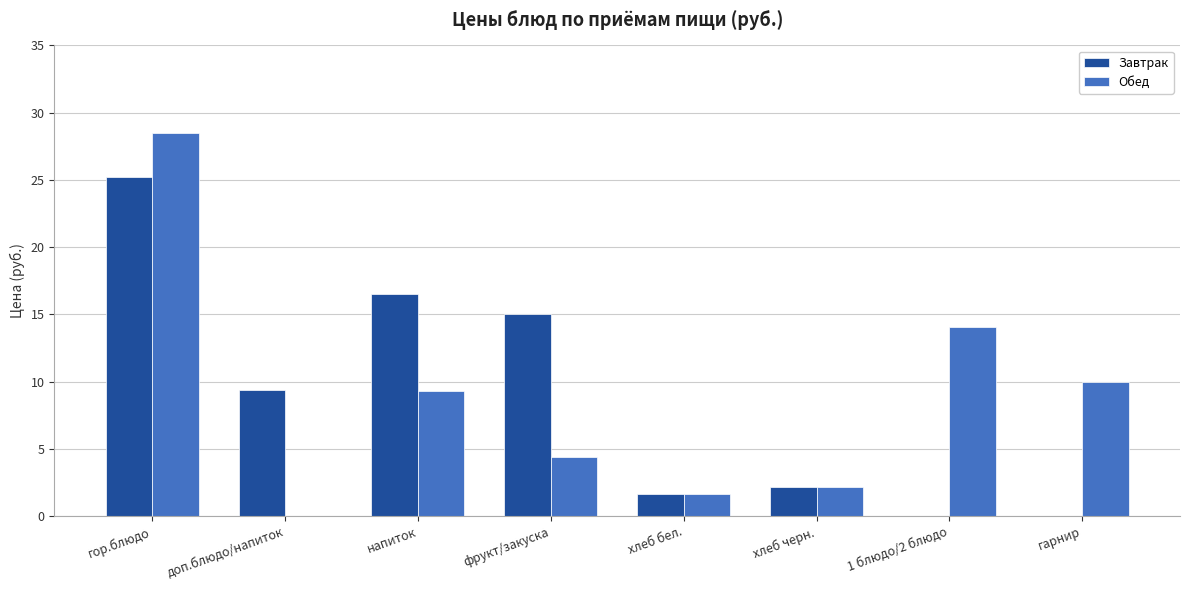

What is the sum of all Завтрак values?

70.0